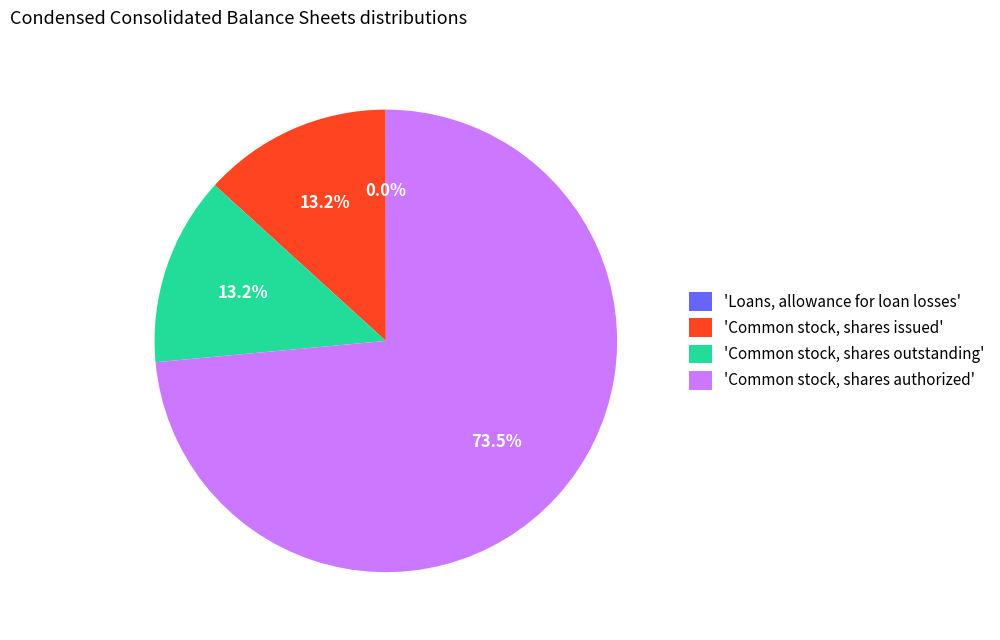

Which category has the biggest portion of the pie?

'Common stock, shares authorized'